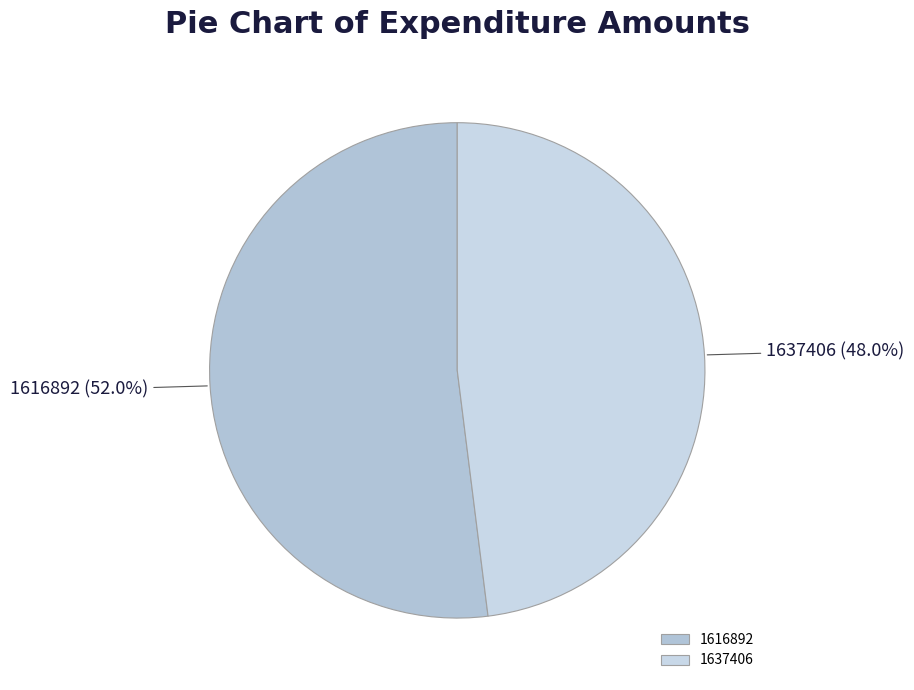

To the nearest percent, what portion does 1637406 represent?

48%